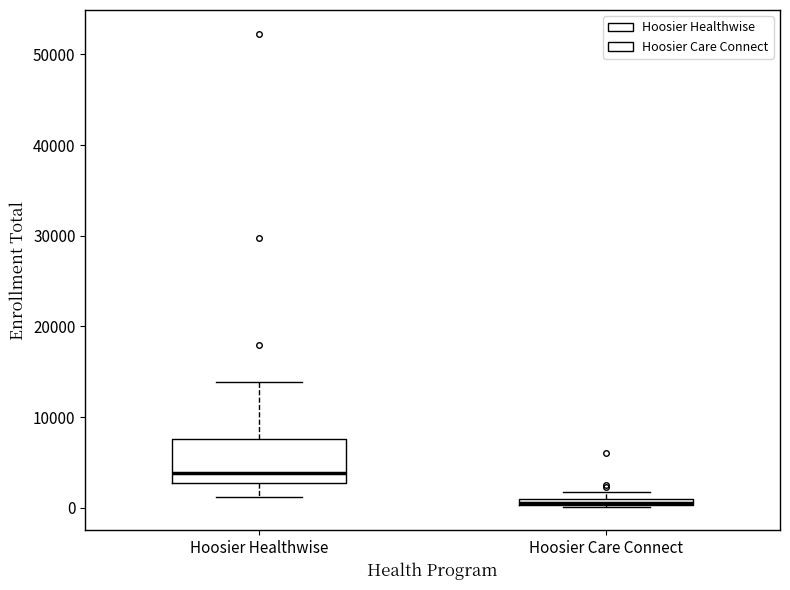

Where is the lower edge of the box for Hoosier Care Connect on the y-axis? The values are not printed on the chart, so give them approximately, as read against the axis.

0